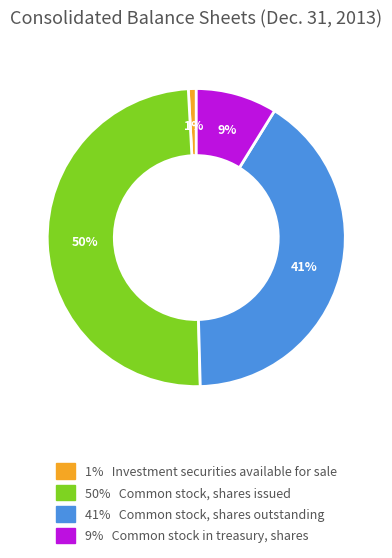

Does any single category account for the majority?

No